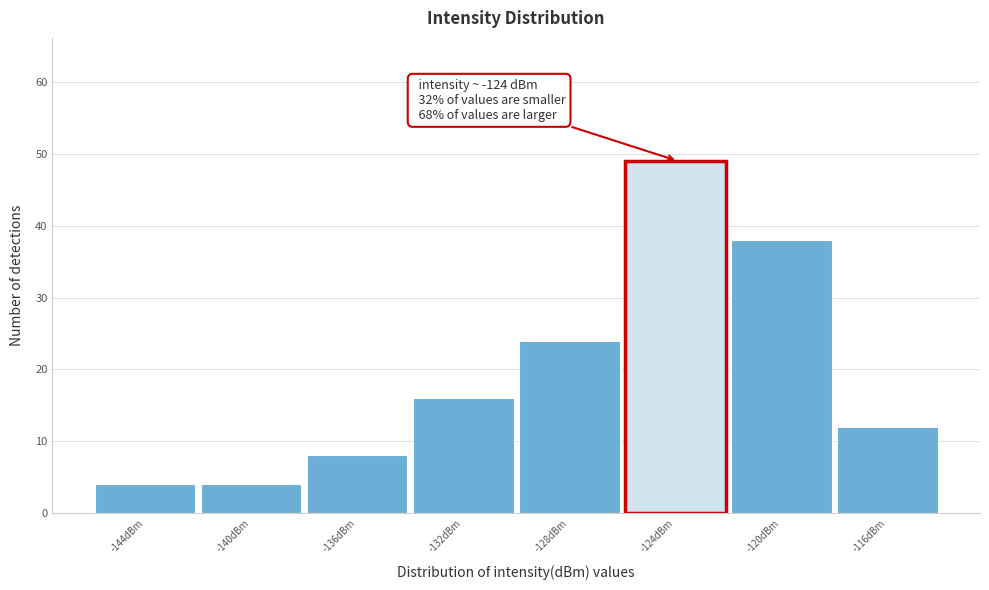

Reading left to right, what are all the values shown in this chart?

4	4	8	16	24	49	38	12